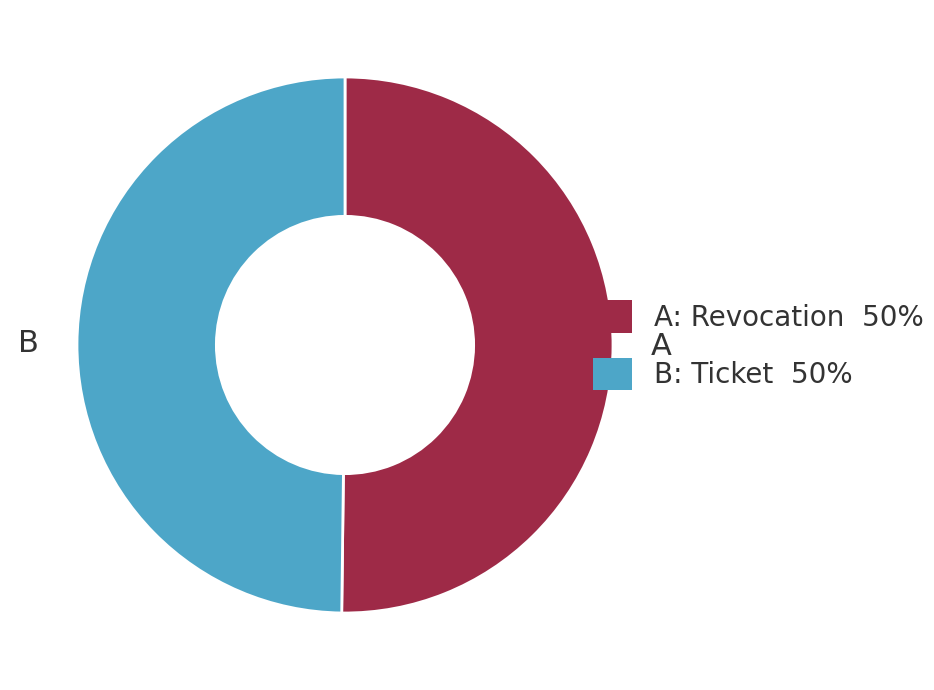

Do A: Revocation 50% and B: Ticket 50% together represent more than half of the pie?

Yes